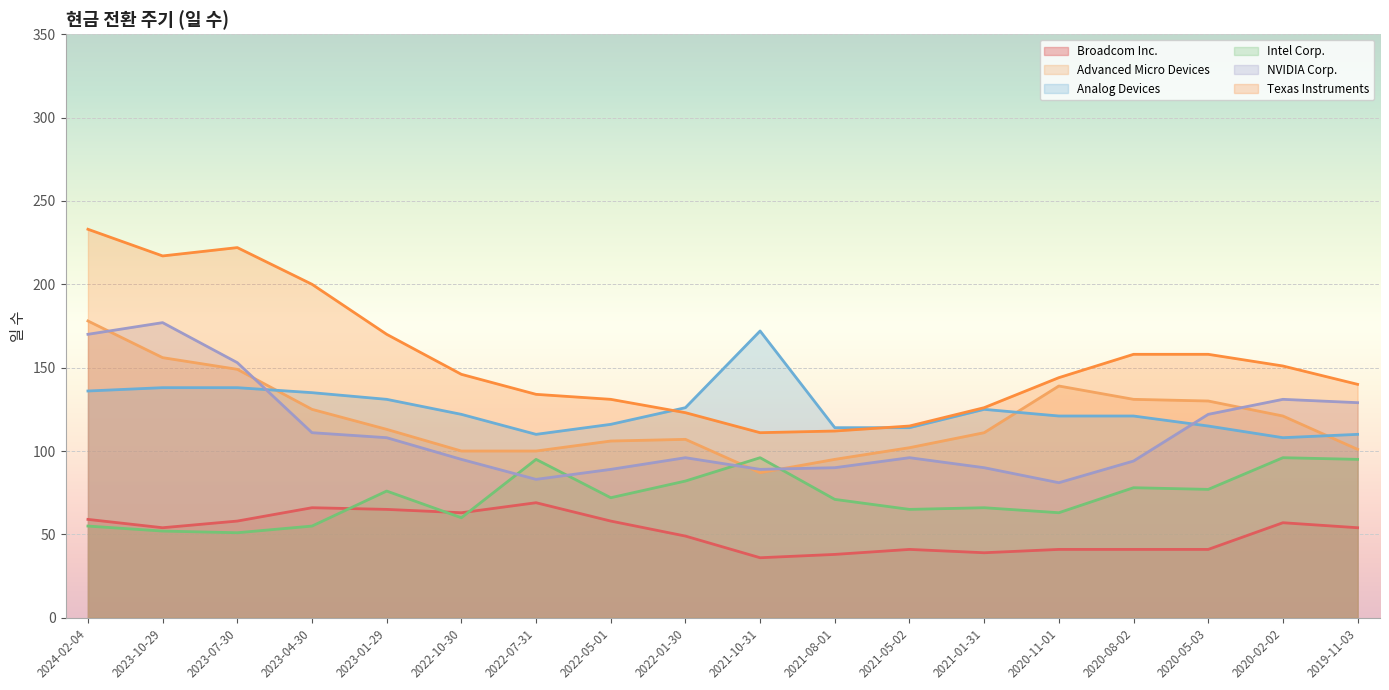

How many data points in Advanced Micro Devices are less than 113?

9